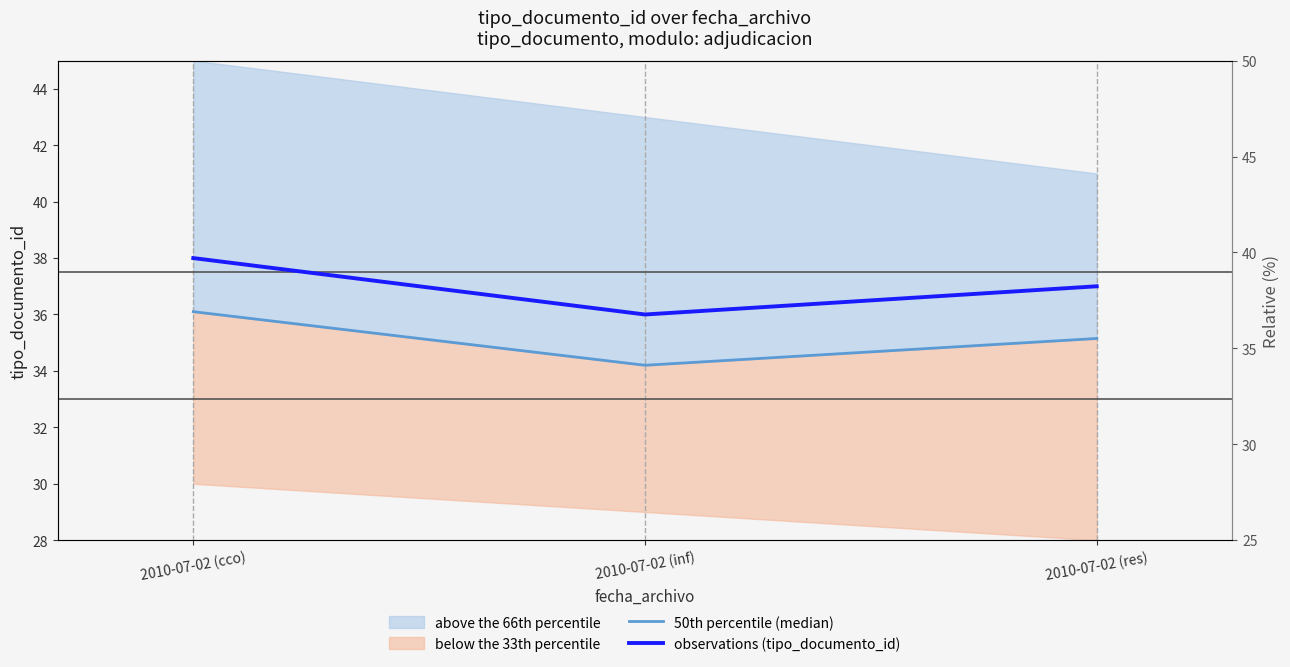

How many values are between 36 and 38?

3